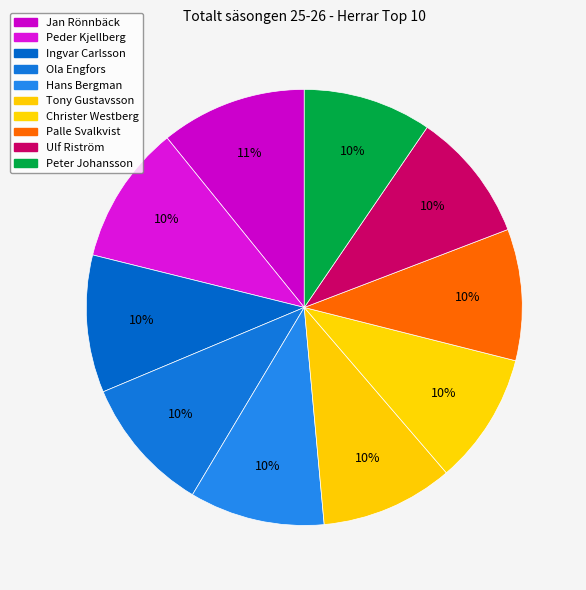

Is it true that Ola Engfors is 10% of the pie?

True